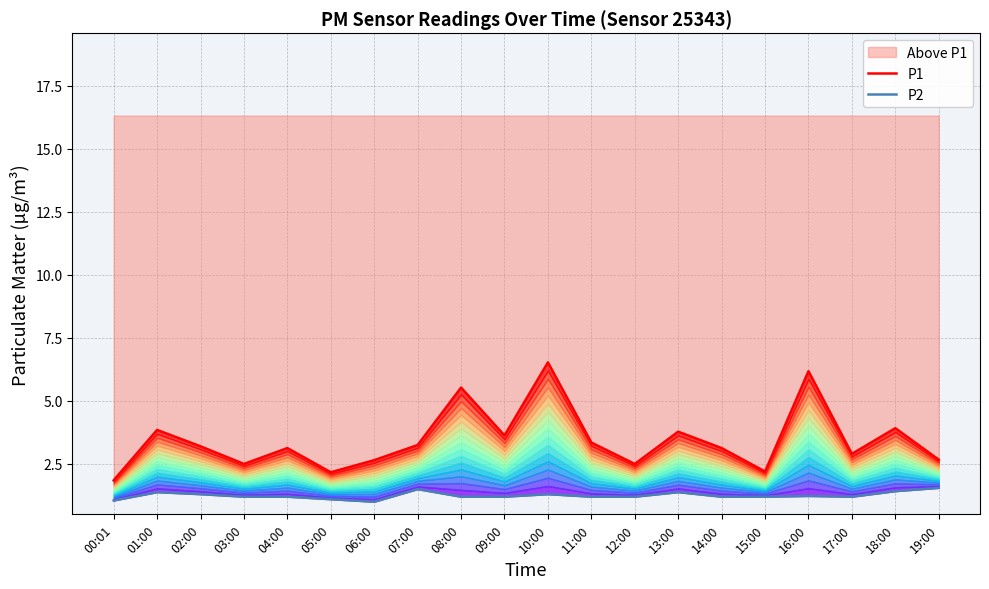

What is the maximum value for P2?

1.6